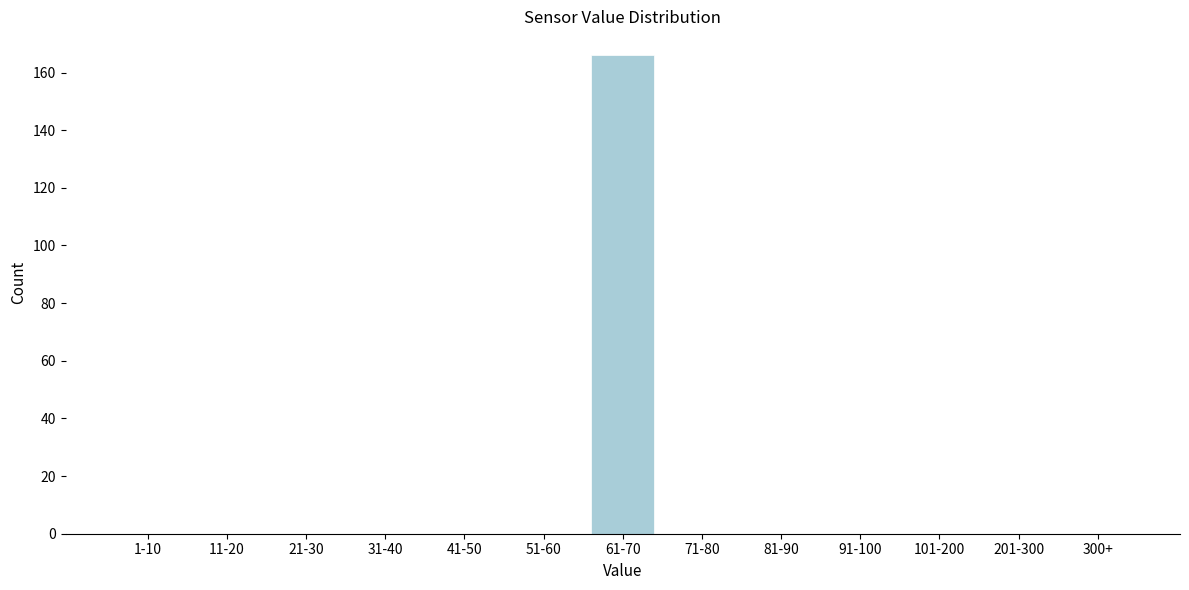

Reading left to right, transcribe all the data shown in this chart.

1-10=0	11-20=0	21-30=0	31-40=0	41-50=0	51-60=0	61-70=166	71-80=0	81-90=0	91-100=0	101-200=0	201-300=0	300+=0